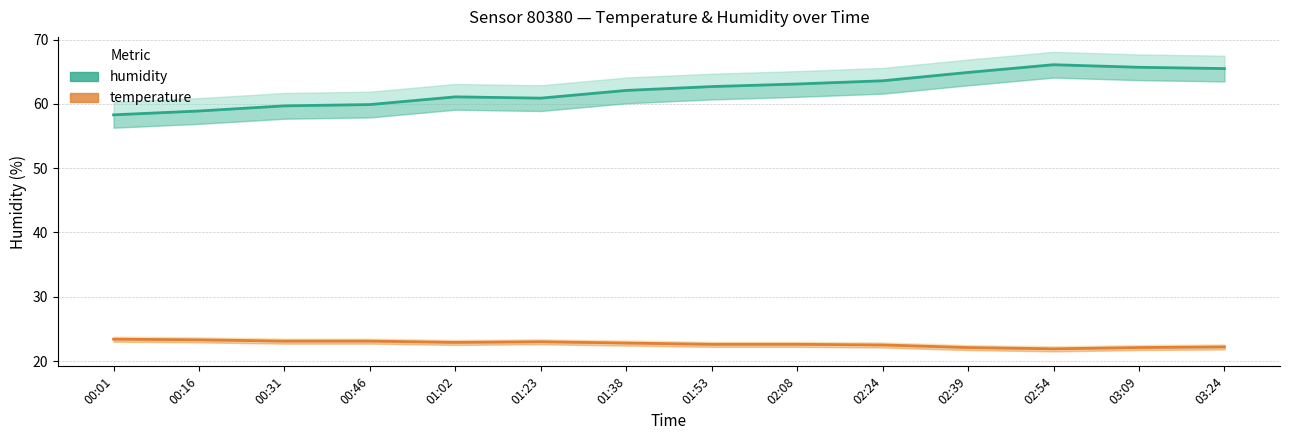

List the labels in order of temperature value, largest first.

00:01, 00:16, 00:31, 00:46, 01:23, 01:02, 01:38, 01:53, 02:08, 02:24, 03:24, 02:39, 03:09, 02:54